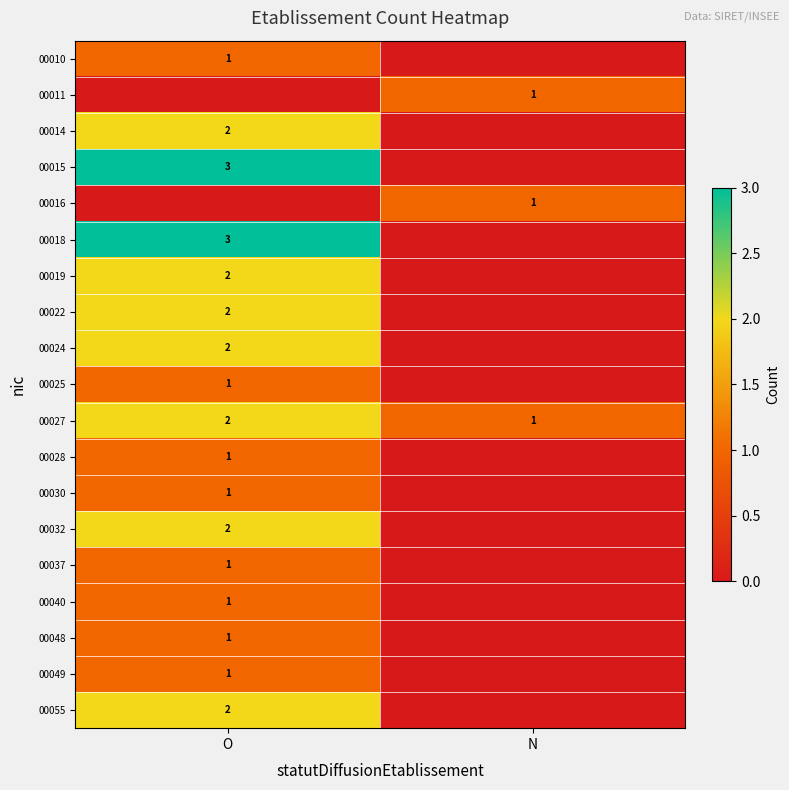

Is it true that 00027 equals 2 at O?

True